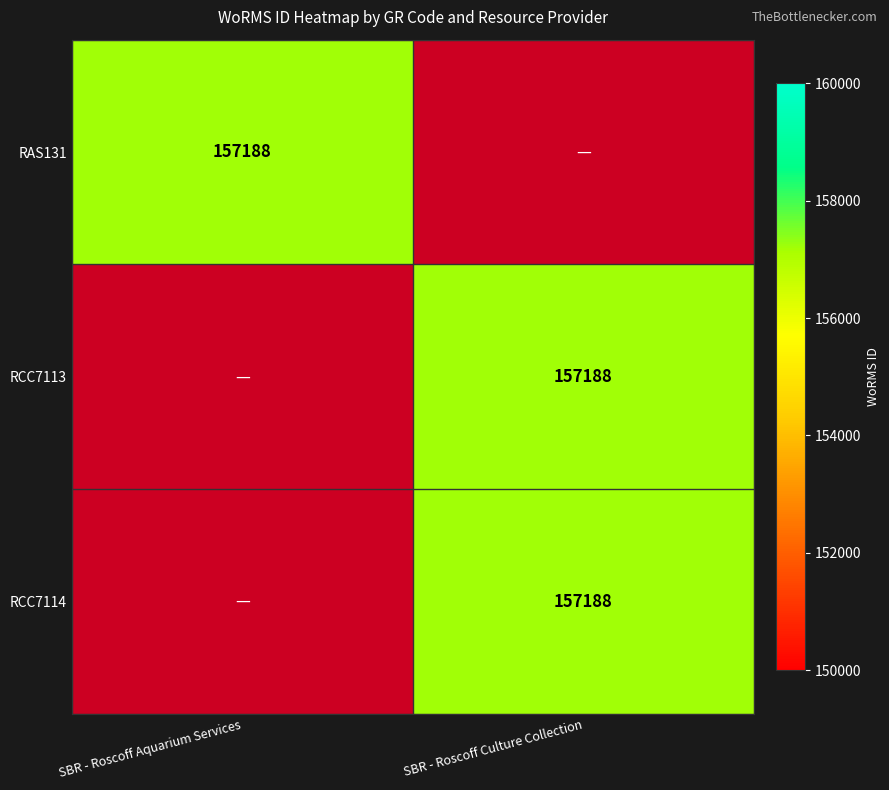

How many values in RCC7114 are above zero?

1